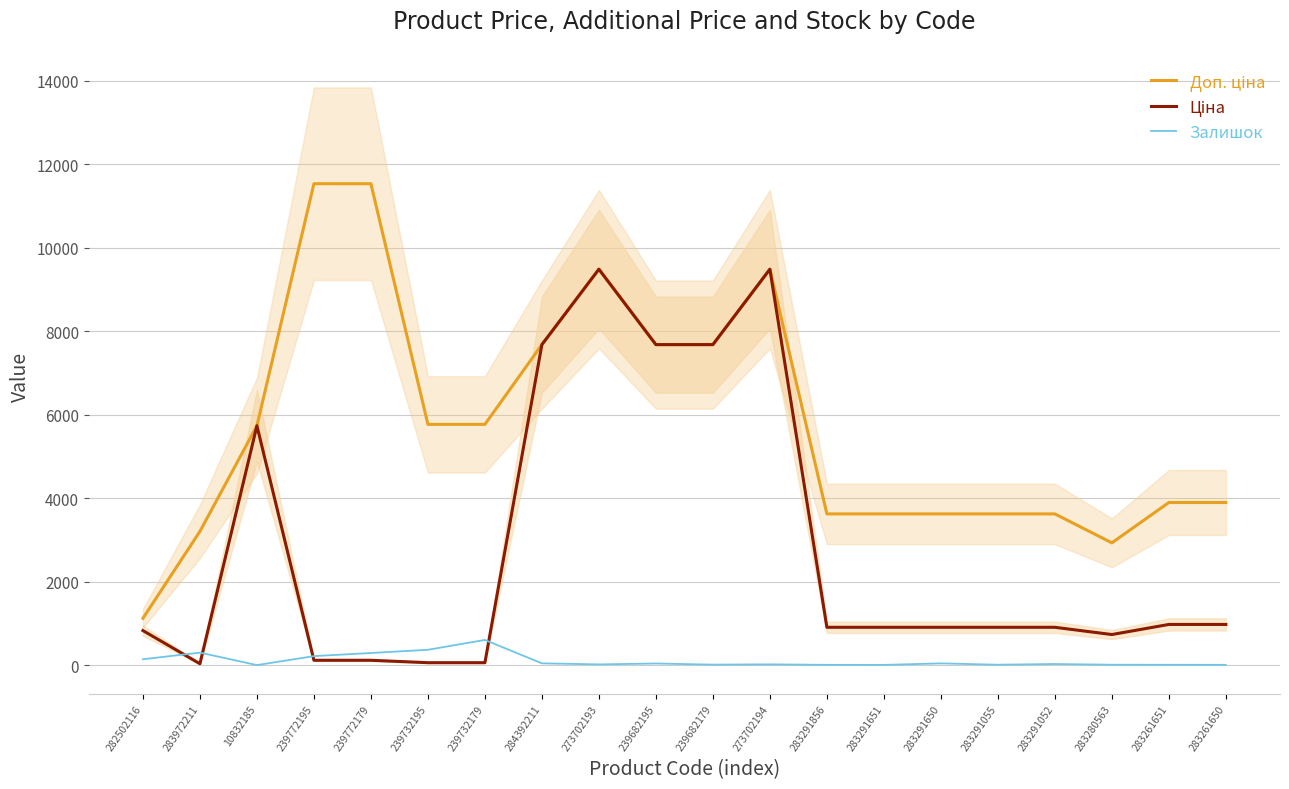

How many data points in Залишок are less than 26?

10